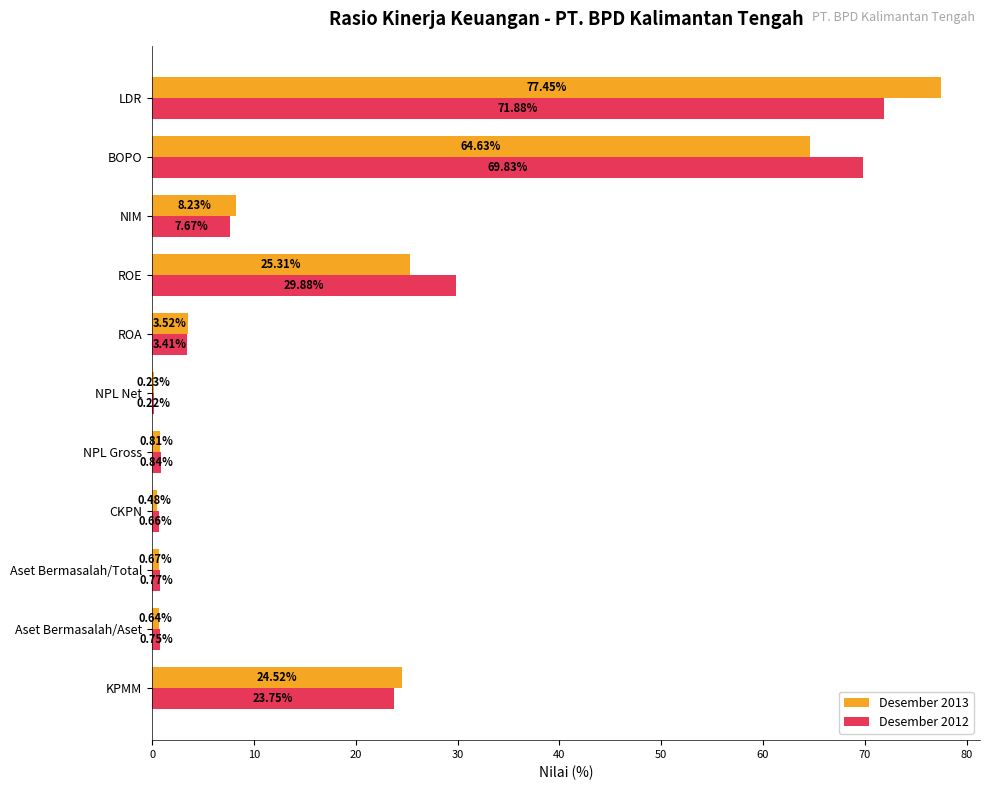

How many data points does each series have?

11